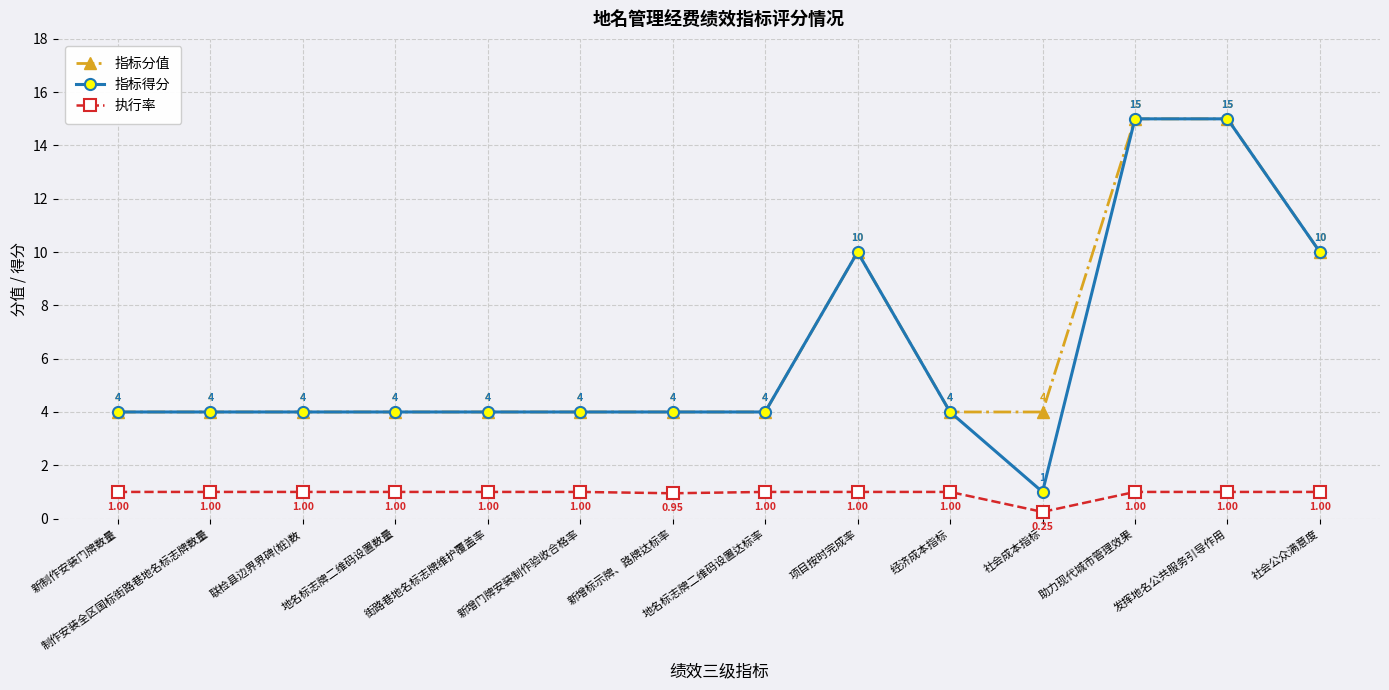

What is the difference between the 指标分值 values at 联检县边界界碑(桩)数 and 社会公众满意度?

6.0